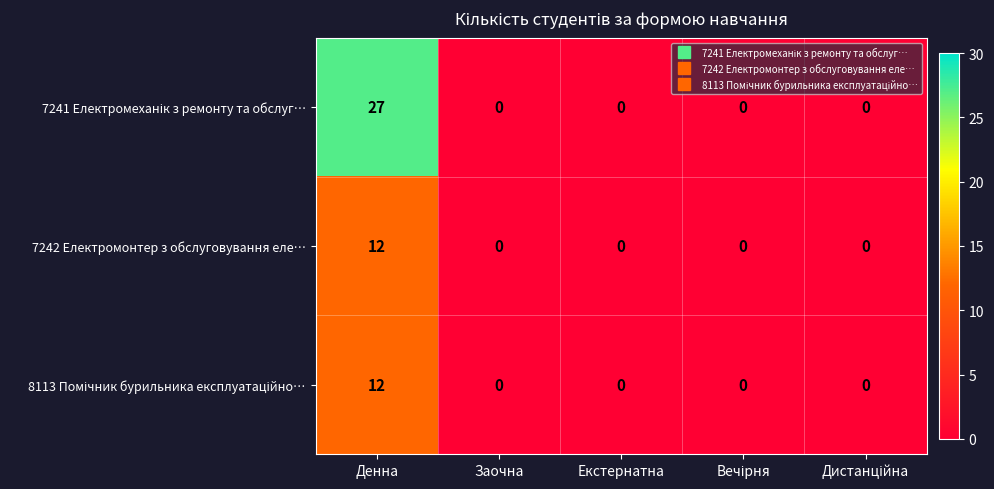

What is the approximate value of 7242 Електромонтер з обслуговування еле… at Денна, to the nearest 5?

10